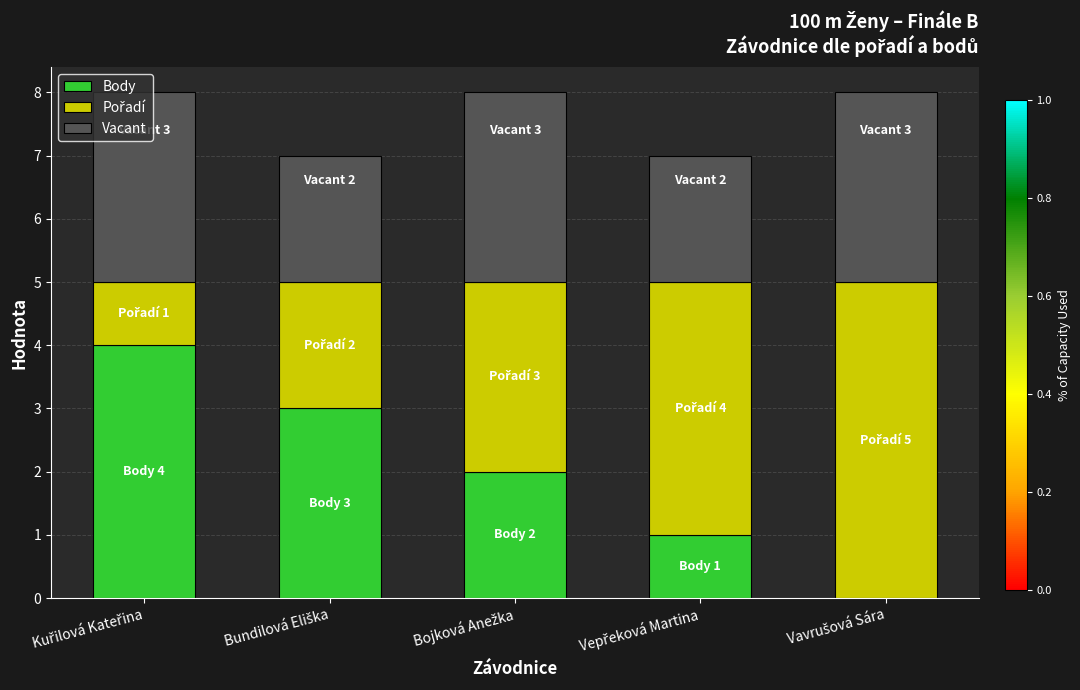

Does the chart contain stacked bars?

Yes